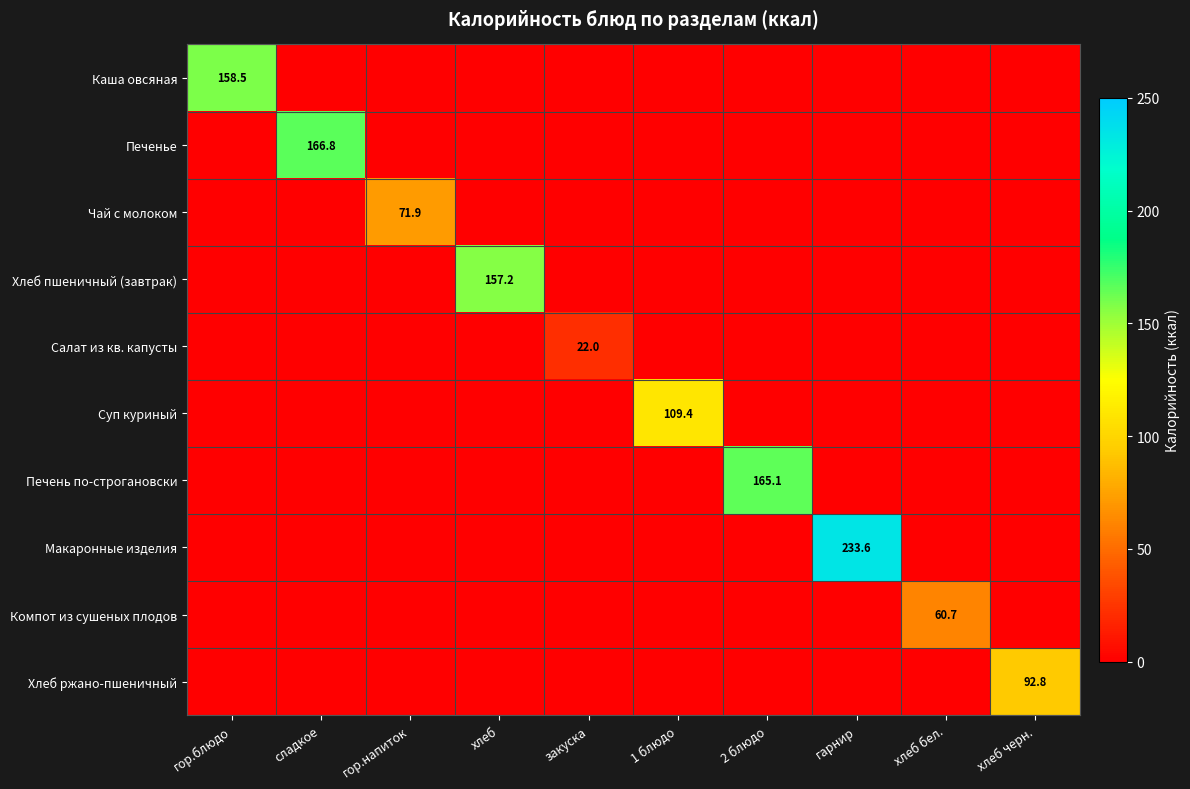

True or false: Салат из кв. капусты has a value of 13.8 at закуска.

False